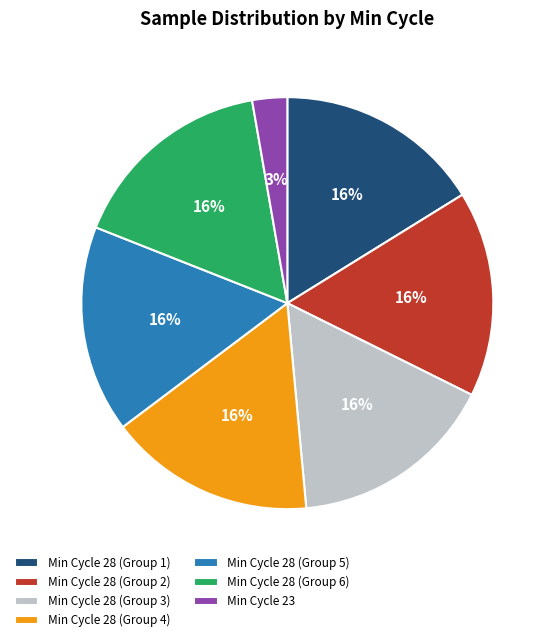

The Min Cycle 23 slice represents 11% of the pie. True or false?

False